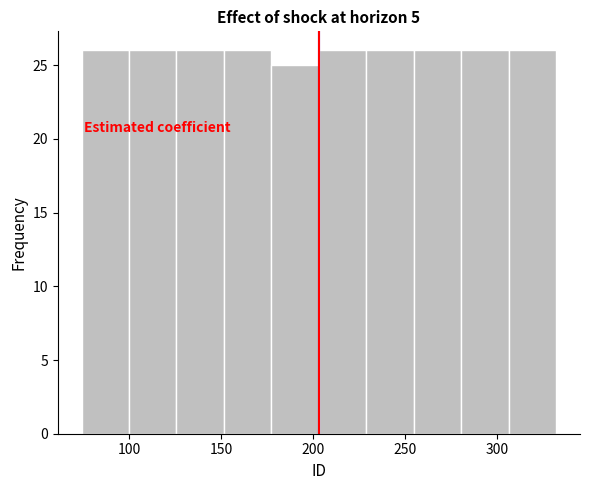

Reading left to right, list every bar in this chart as the range it spans on the x-axis followed by its height. Neither the bar edges nor the heights are printed on the chart, so give them approximately, as read against the axes.

75 to 100: 26
100 to 125: 26
125 to 150: 26
150 to 175: 26
175 to 205: 25
205 to 230: 26
230 to 255: 26
255 to 280: 26
280 to 305: 26
305 to 330: 26